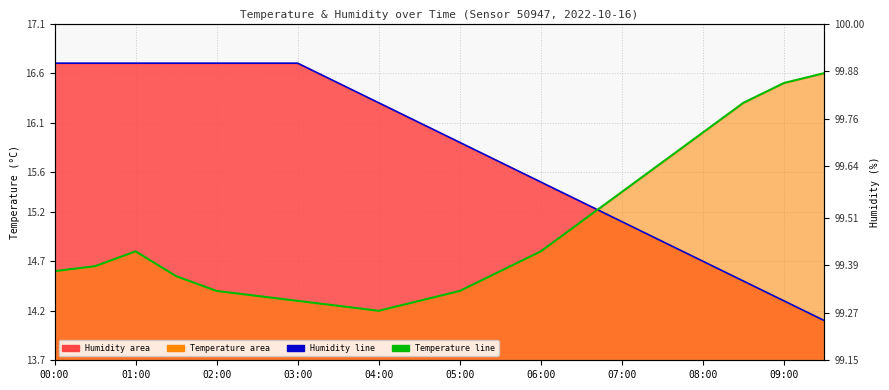

List the series in order of their peak value, lowest first.

Temperature, Humidity